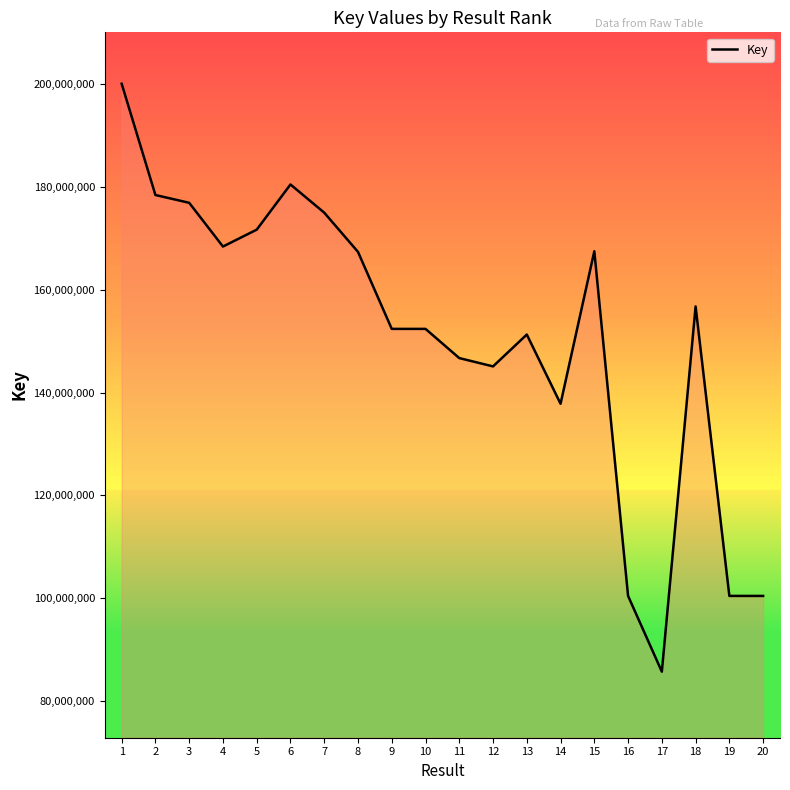

True or false: there are more than 0 points higher than both neighbors.

True